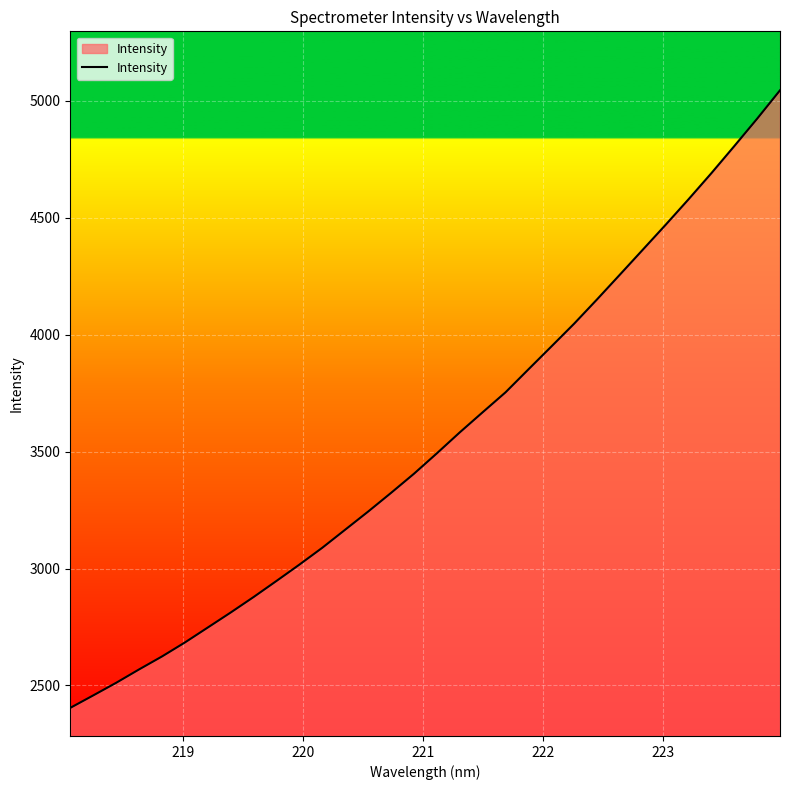

What is the difference between the maximum and minimum values?

2641.6